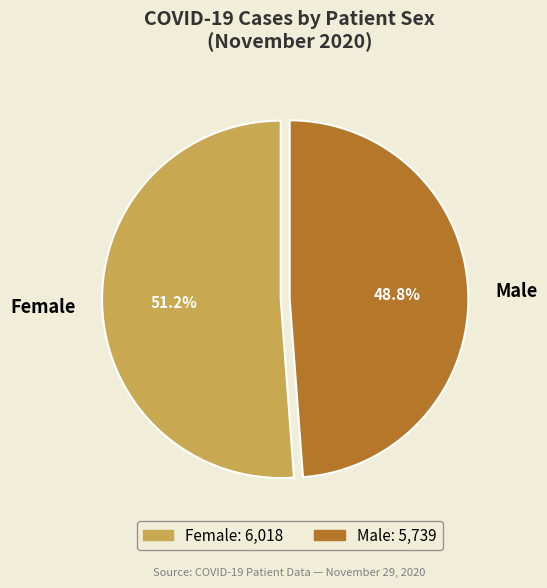

To the nearest percent, what portion does Male represent?

49%